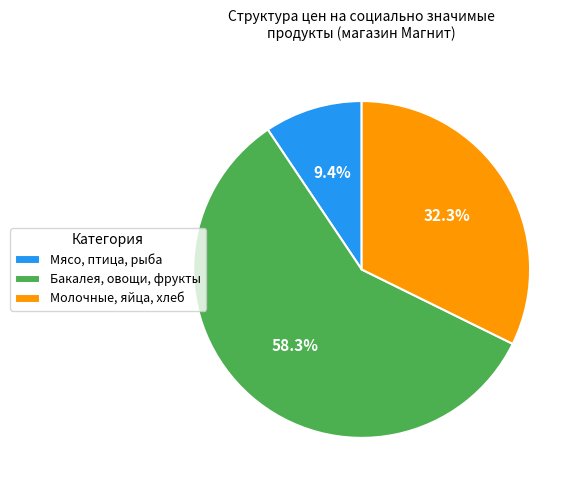

What portion of the pie excludes Молочные, яйца, хлеб?

67.7%